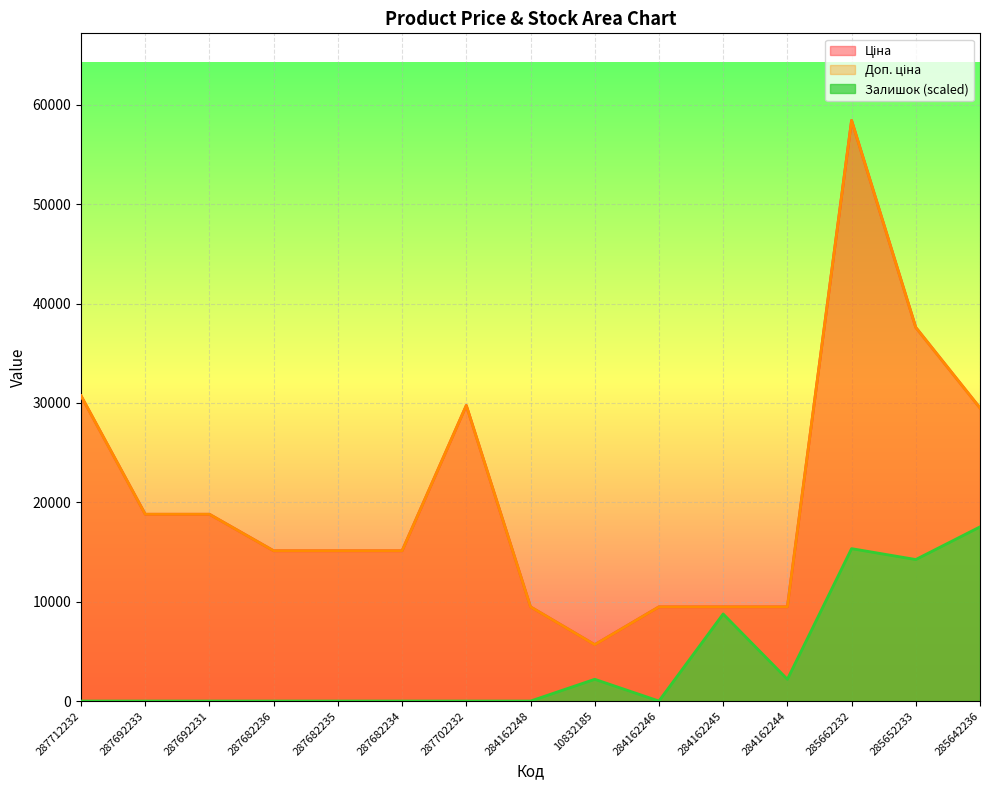

True or false: Доп. ціна and Залишок cross at least once.

False